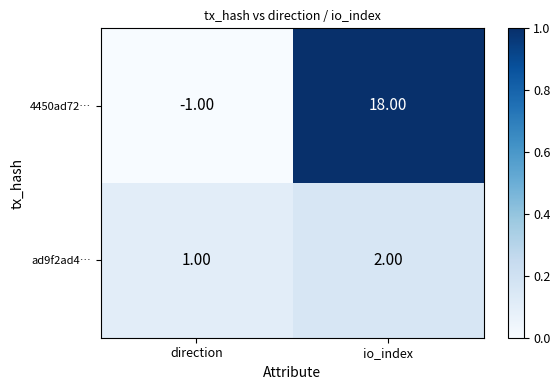

Which label corresponds to the largest value in the chart?

io_index